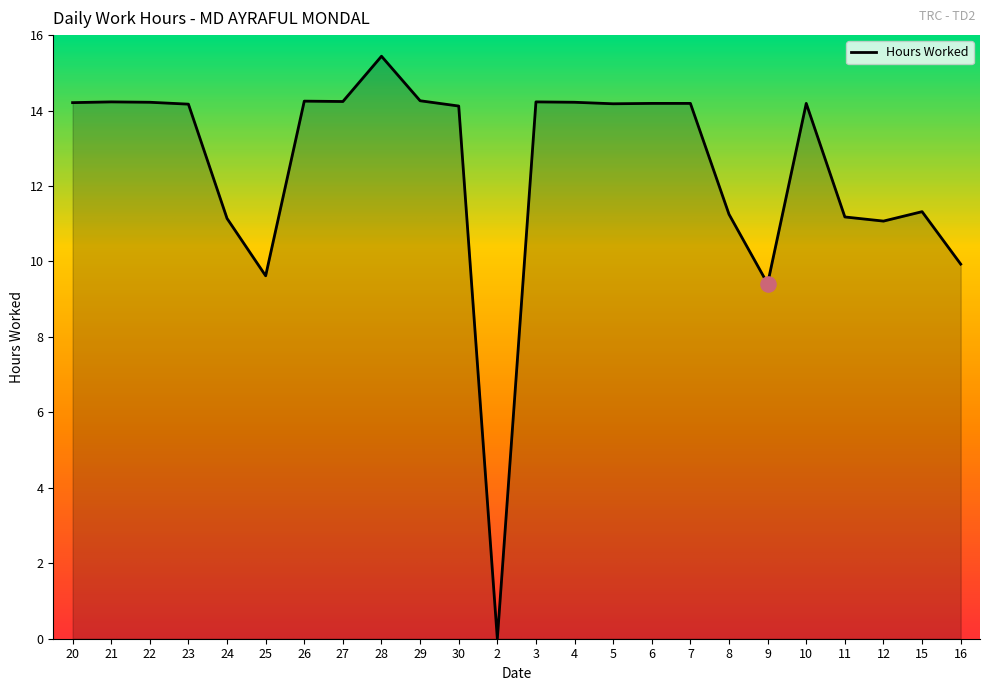

Approximately how many times larger is the value at 20 compared to 9?

1.5